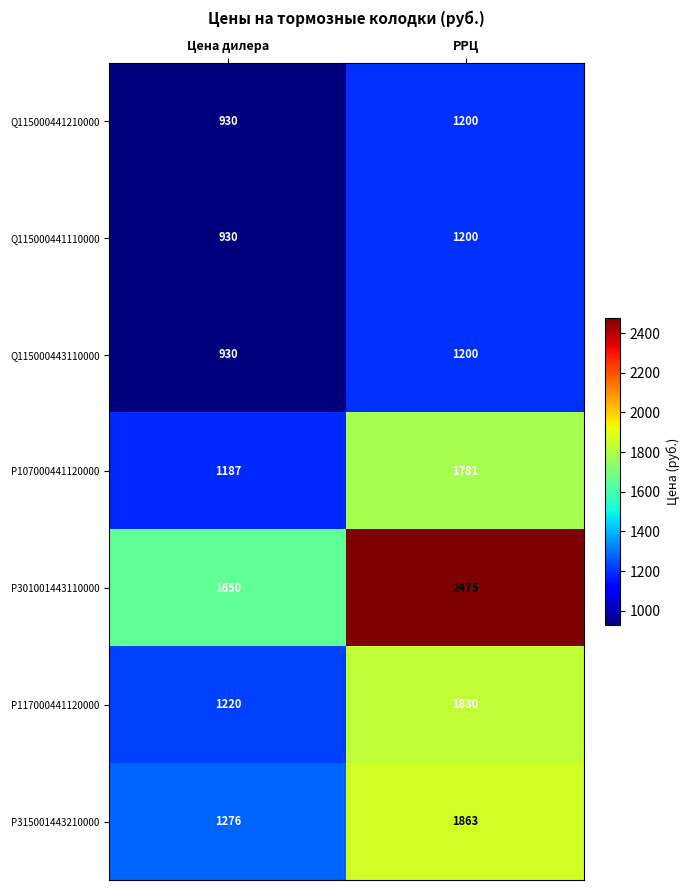

Which series has the widest spread of values?

P301001443110000